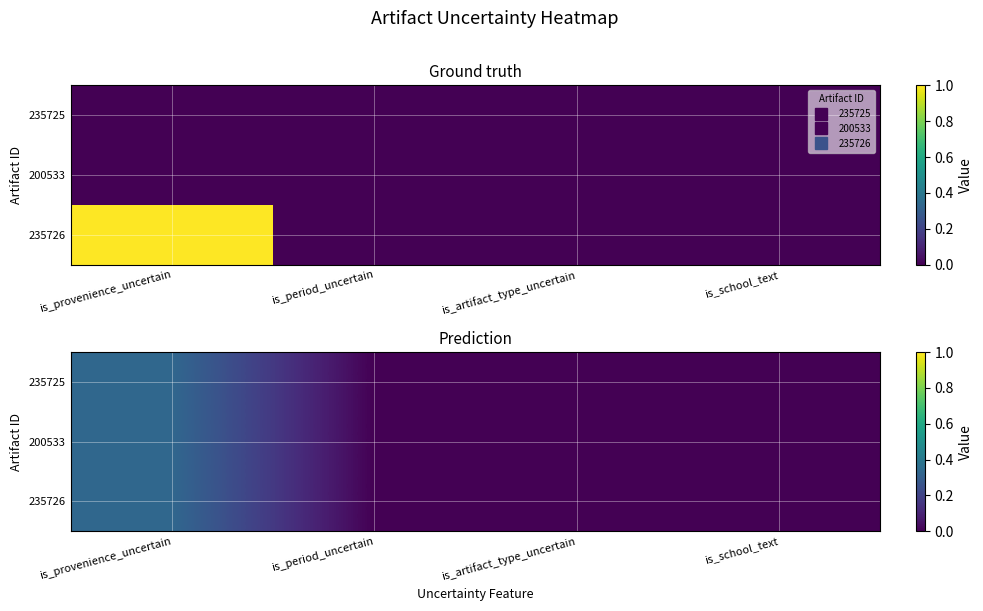

The value of 200533 at is_provenience_uncertain is 0.3. True or false?

True